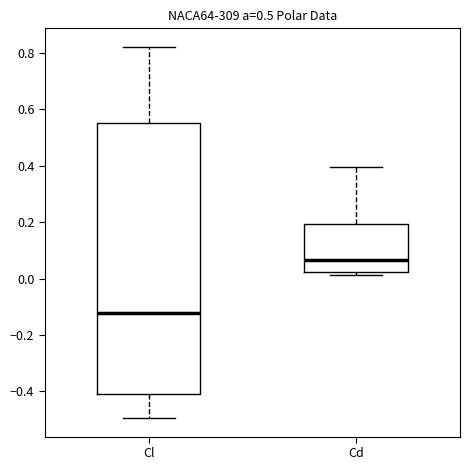

Where does the median line of the box for Cl sit on the y-axis? The values are not printed on the chart, so give them approximately, as read against the axis.

-0.12